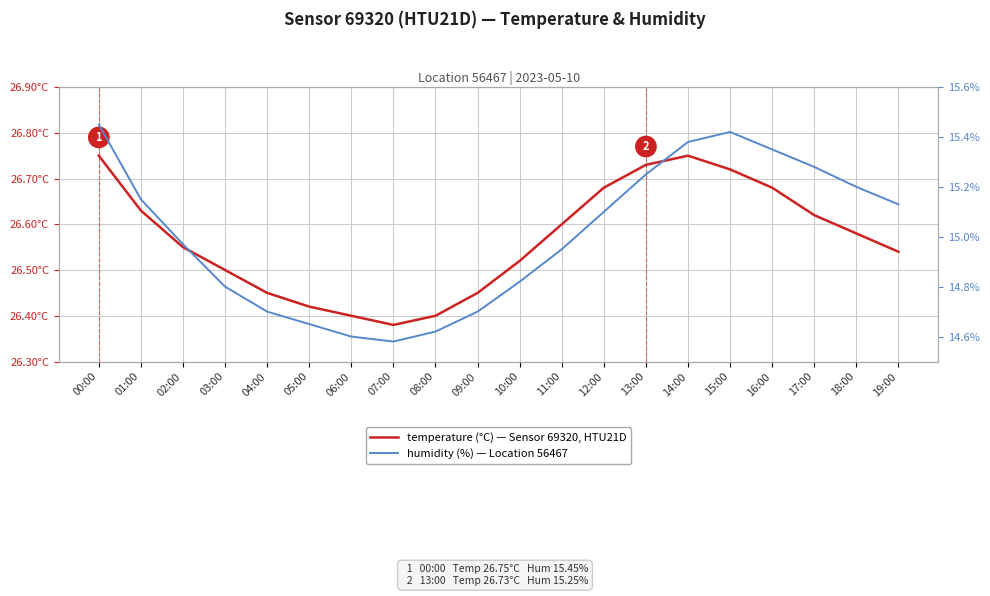

How many interior local valleys does the humidity series have?

1